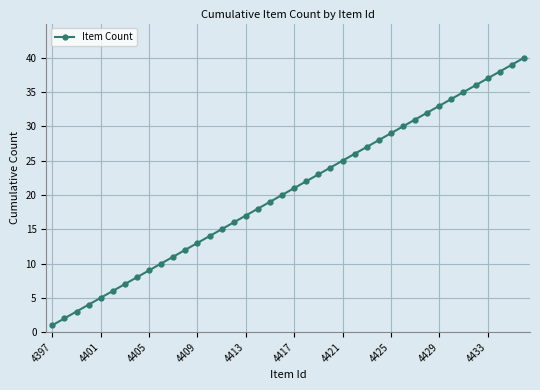

What is the greatest value displayed?

40